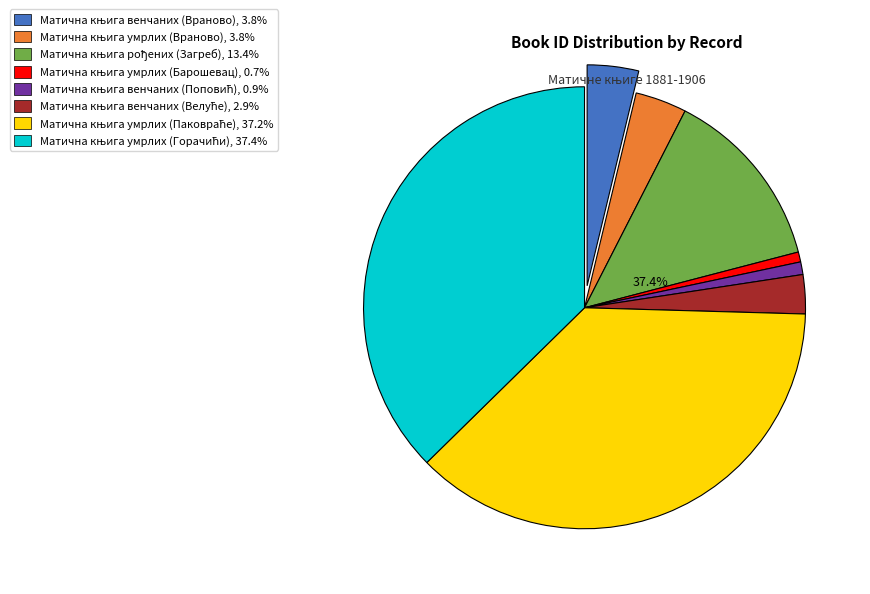

How many slices are in this pie chart?

8